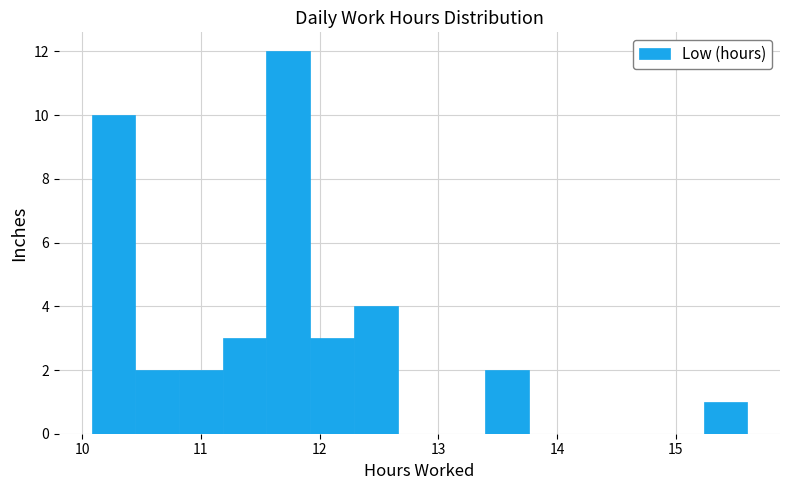

Read against the x-axis, roughly where is the centre of the tallest bar?

11.7